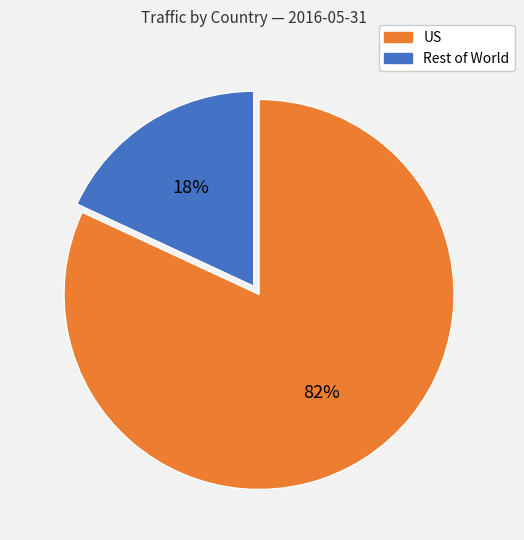

Is there any slice that represents more than half of the pie?

Yes